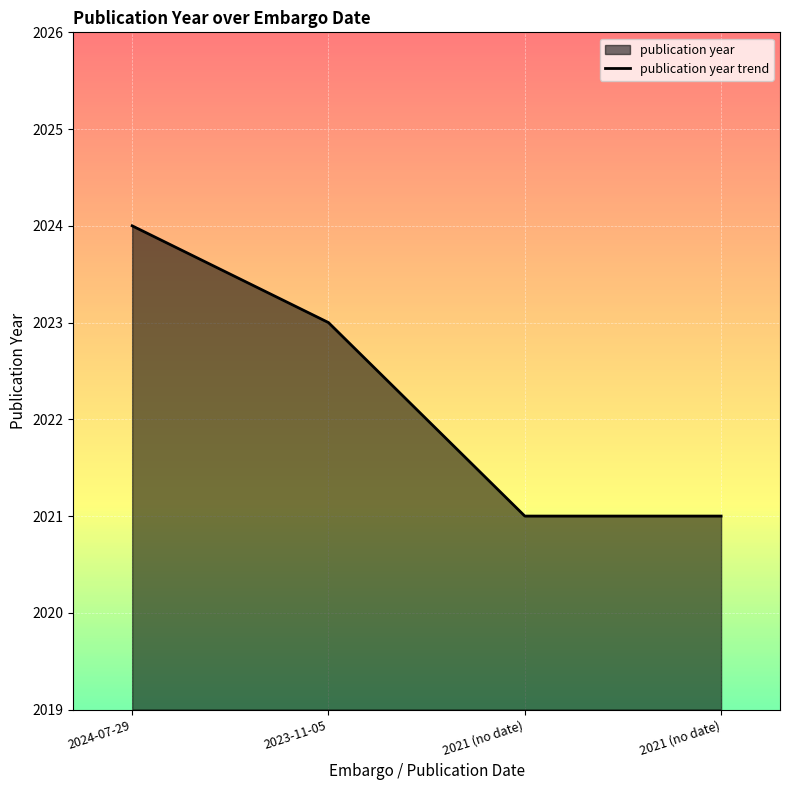

What is the sum of all values?

8089